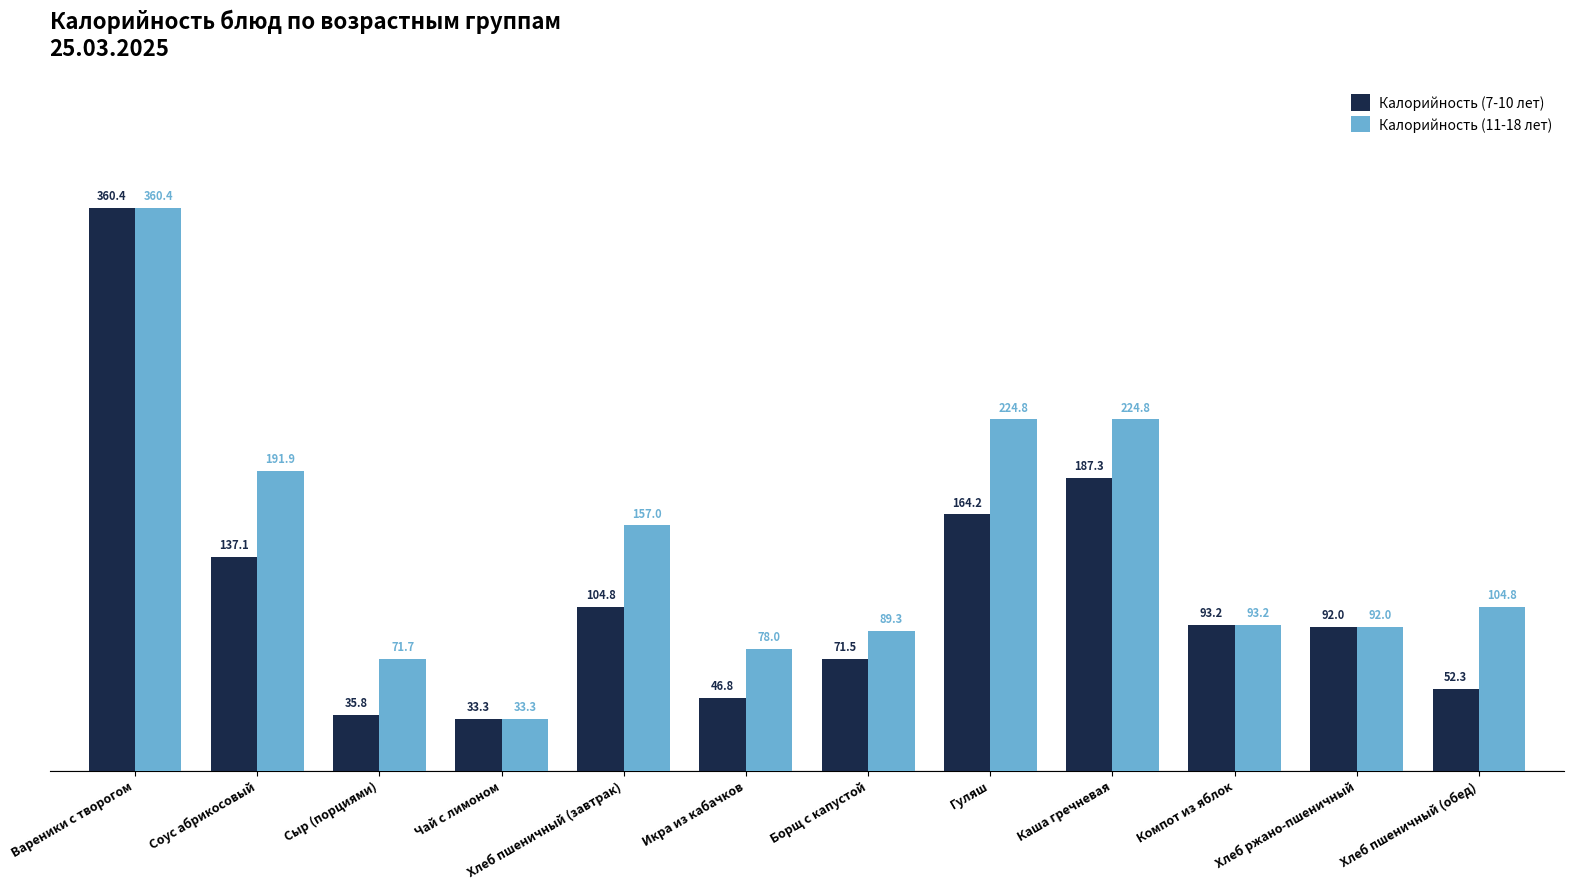

What is the label of the 10th bar from the left?

Компот из яблок